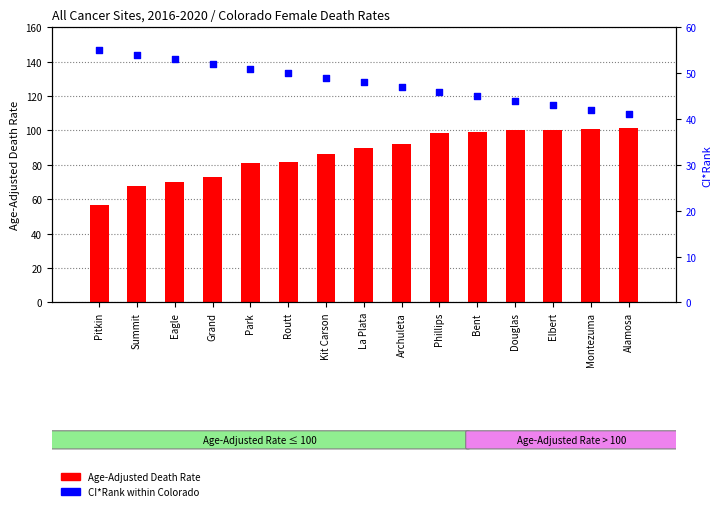

At how many categories does at least one series exceed 51?

15